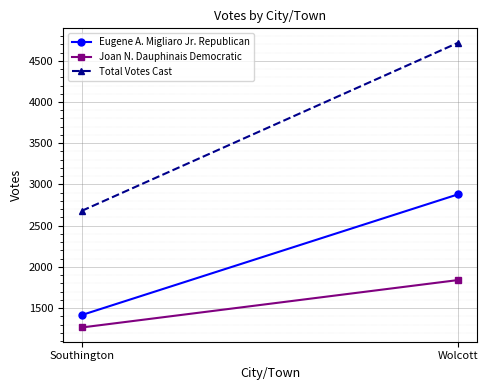

Count the Joan N. Dauphinais Democratic values in the range 1264 to 1840.

2